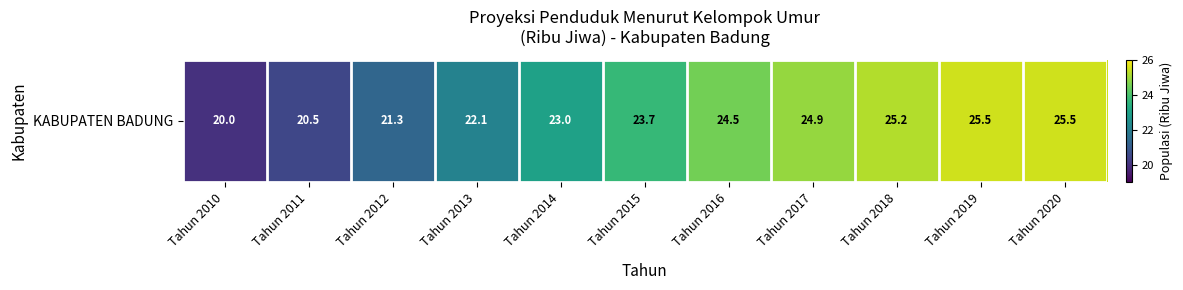

List the labels in order of value, largest first.

Tahun 2019, Tahun 2020, Tahun 2018, Tahun 2017, Tahun 2016, Tahun 2015, Tahun 2014, Tahun 2013, Tahun 2012, Tahun 2011, Tahun 2010